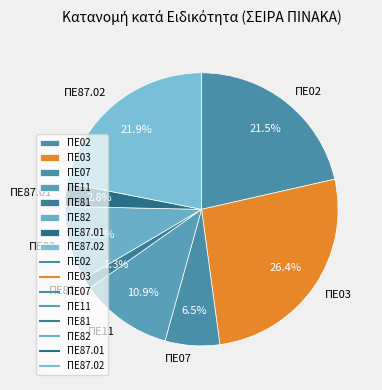

Is ΠΕ81 the majority of the pie?

No